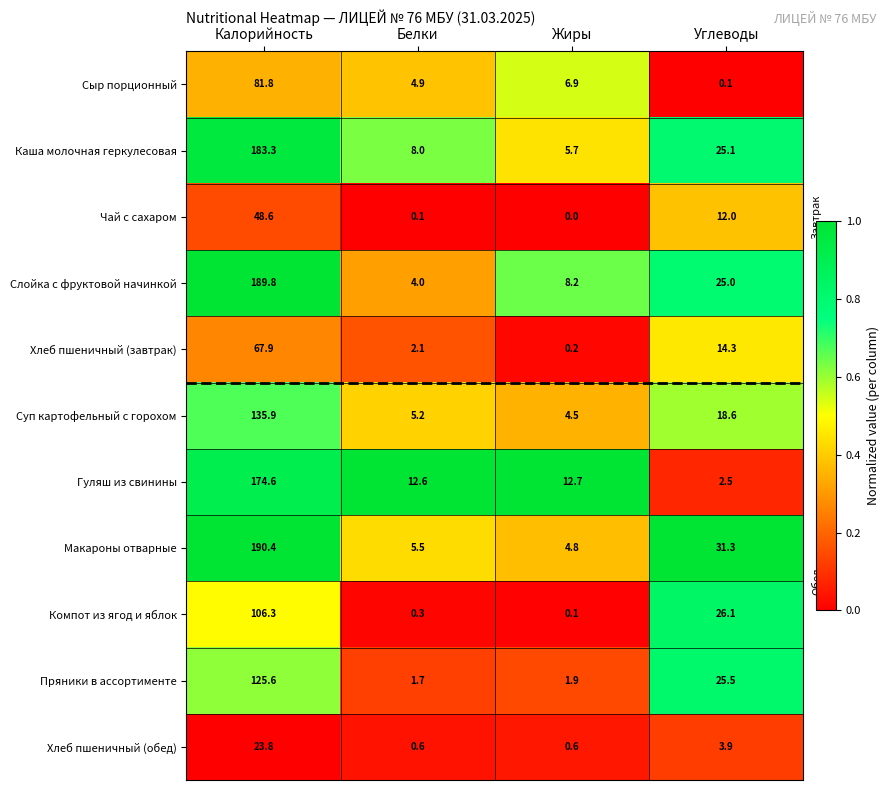

What is the total value across all series at Углеводы?

184.4